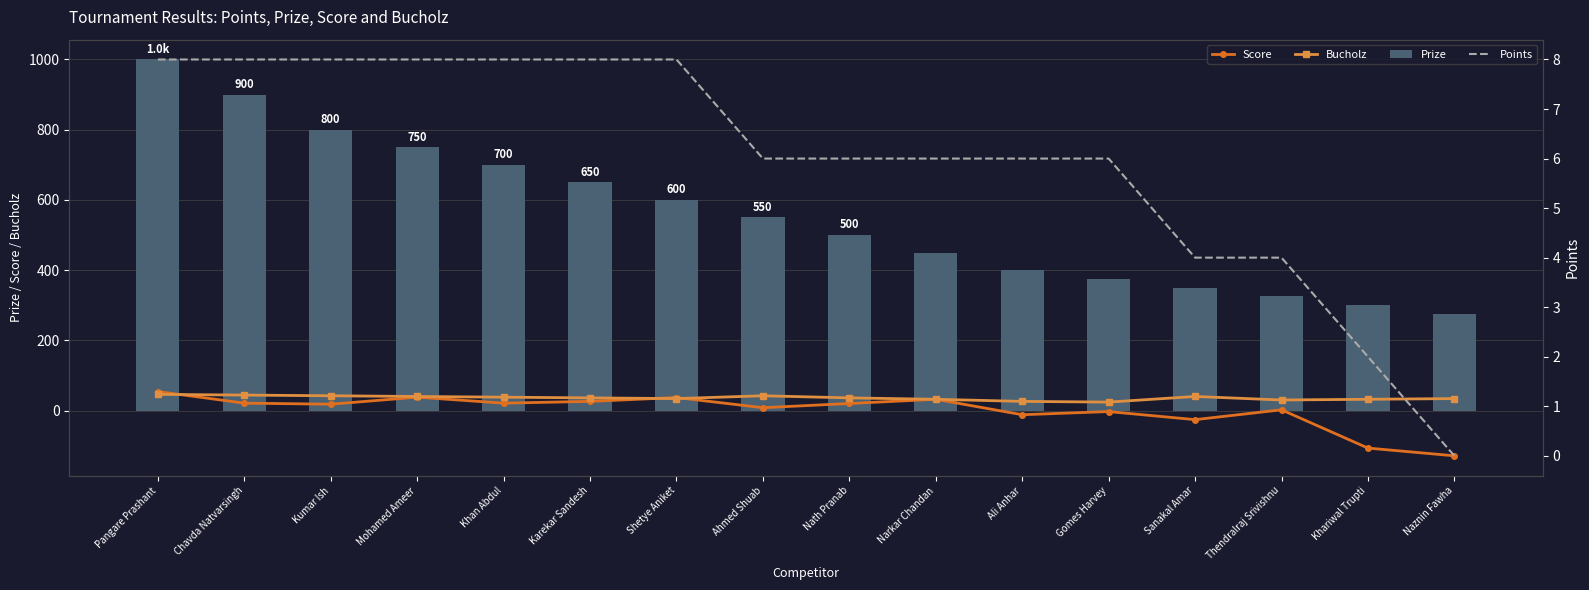

What position from the right is Thendralraj Srivishnu?

3